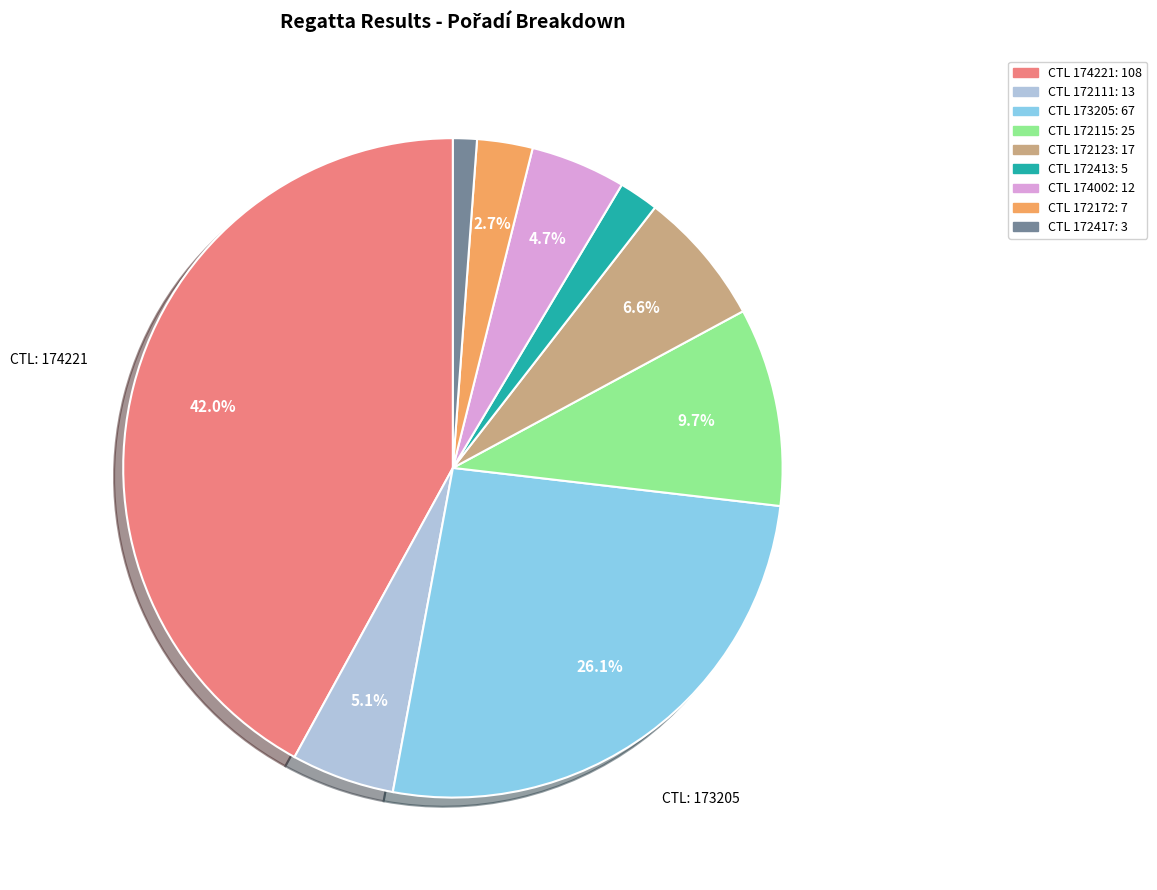

Is there any slice that represents more than half of the pie?

No